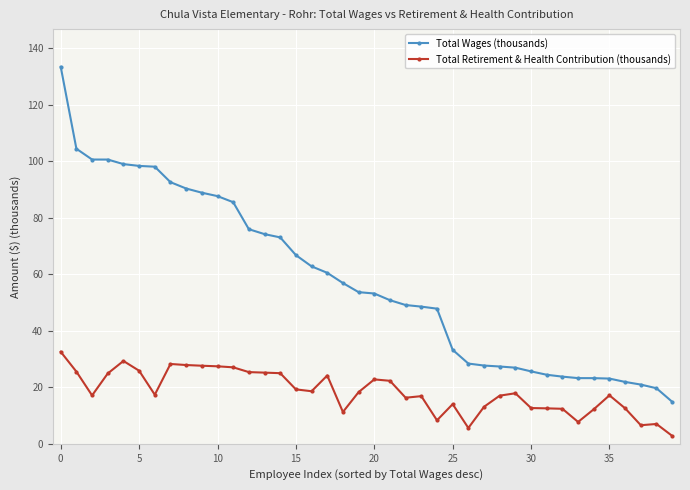

Does the chart display data point markers on the line(s)?

Yes